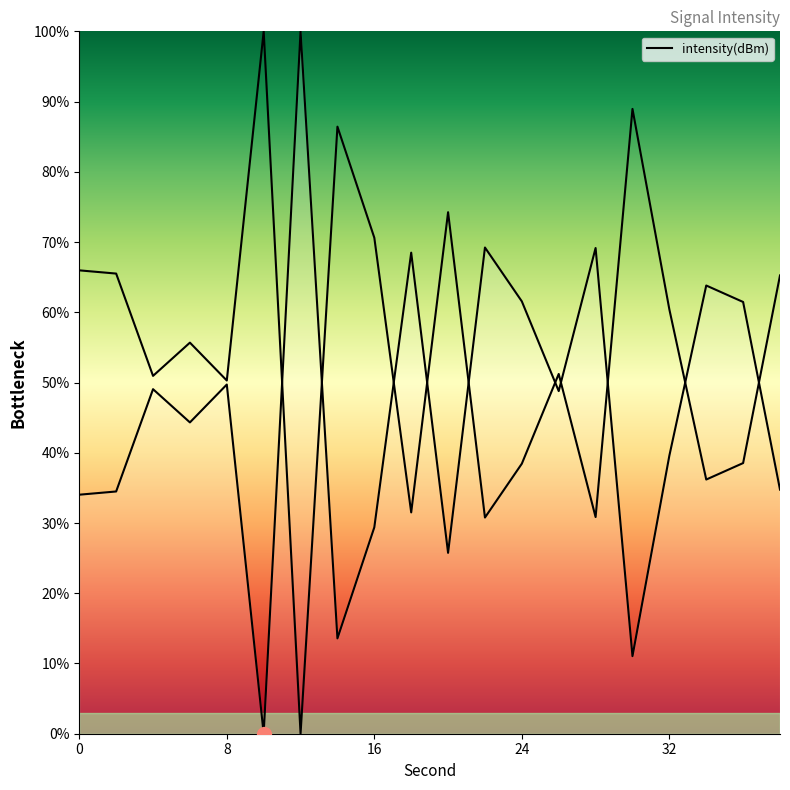

How many lines are shown in the chart?

1